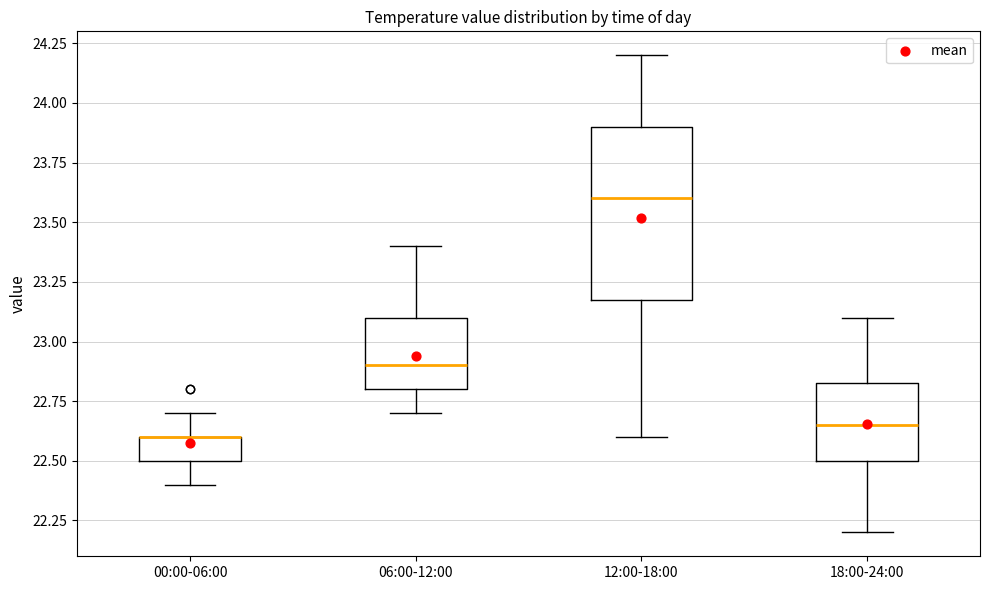

Reading left to right, read every box against the y-axis: the position of its median line, the range the box covers, and the ends of its whiskers. The values are not printed on the chart, so give them approximately, as read against the axis.

00:00-06:00: median 22.60 (drawn on the box's upper edge), box 22.50 to 22.60, whiskers 22.40 to 22.70
06:00-12:00: median 22.90, box 22.80 to 23.10, whiskers 22.70 to 23.40
12:00-18:00: median 23.60, box 23.20 to 23.90, whiskers 22.60 to 24.20
18:00-24:00: median 22.65, box 22.50 to 22.85, whiskers 22.20 to 23.10